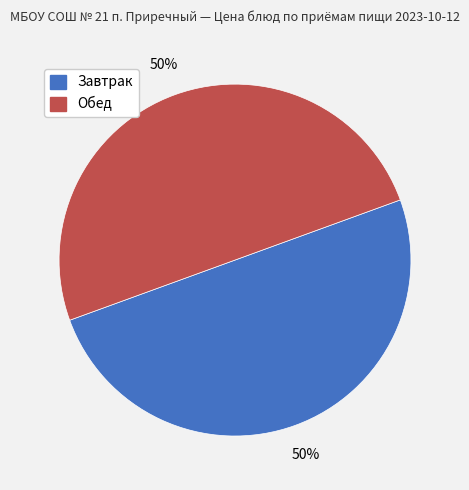

How many slices are in this pie chart?

2